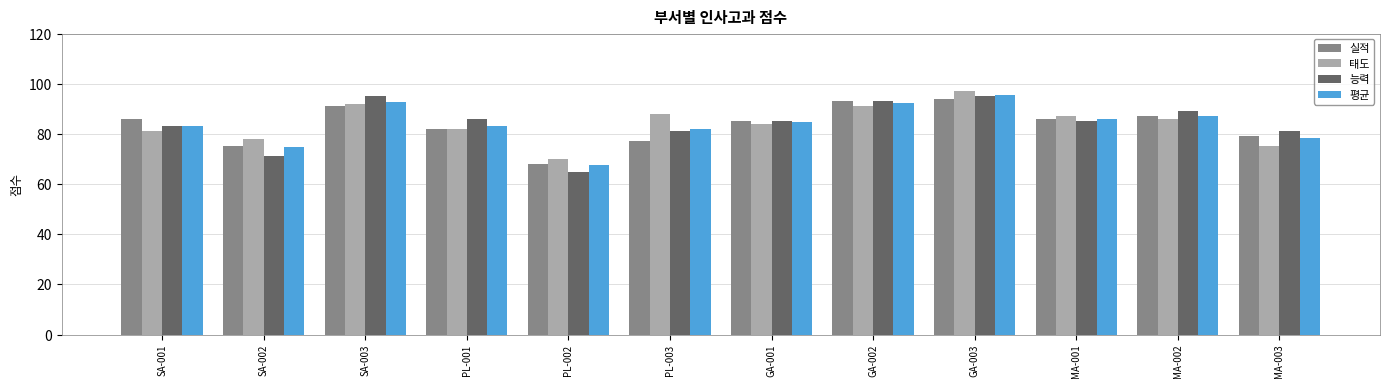

What is the value of the 능력 bar at the 4th from the left?

86.0